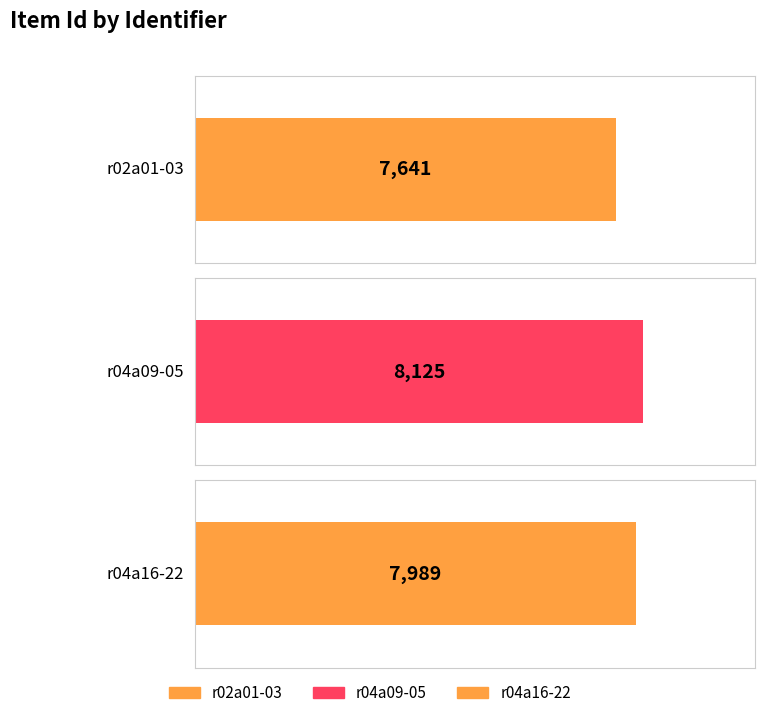

The chart shows a value of 12172 at r04a16-22. True or false?

False